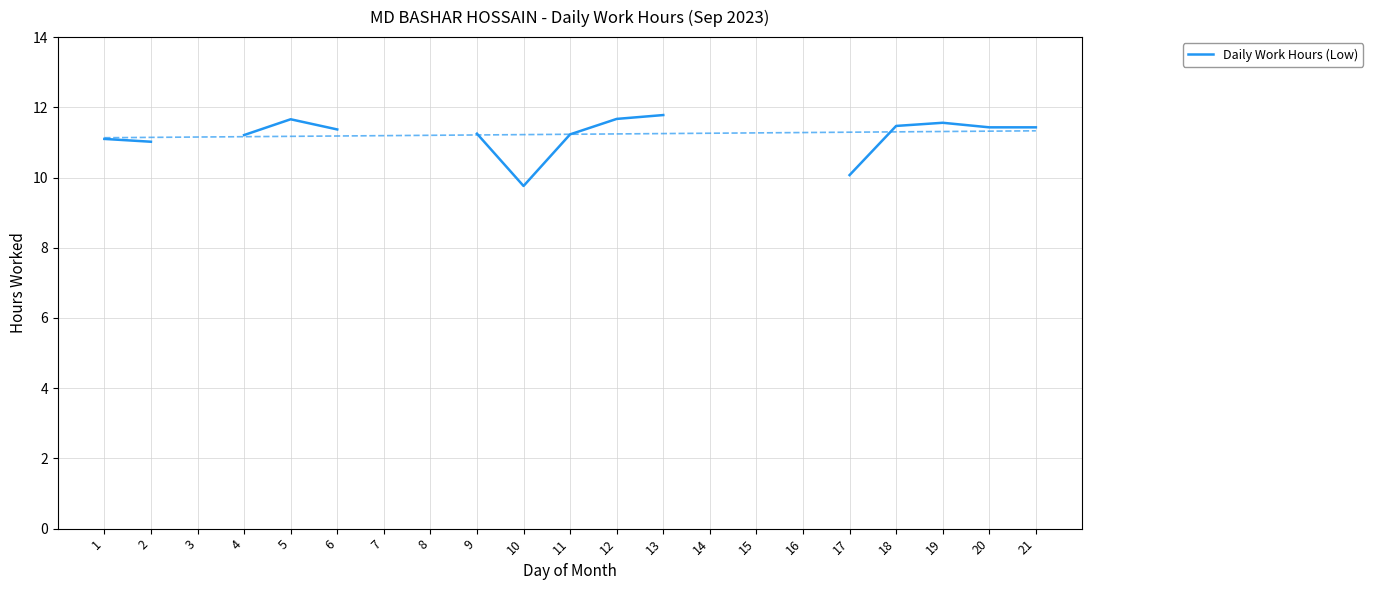

The value at 12 is 11.7. True or false?

True